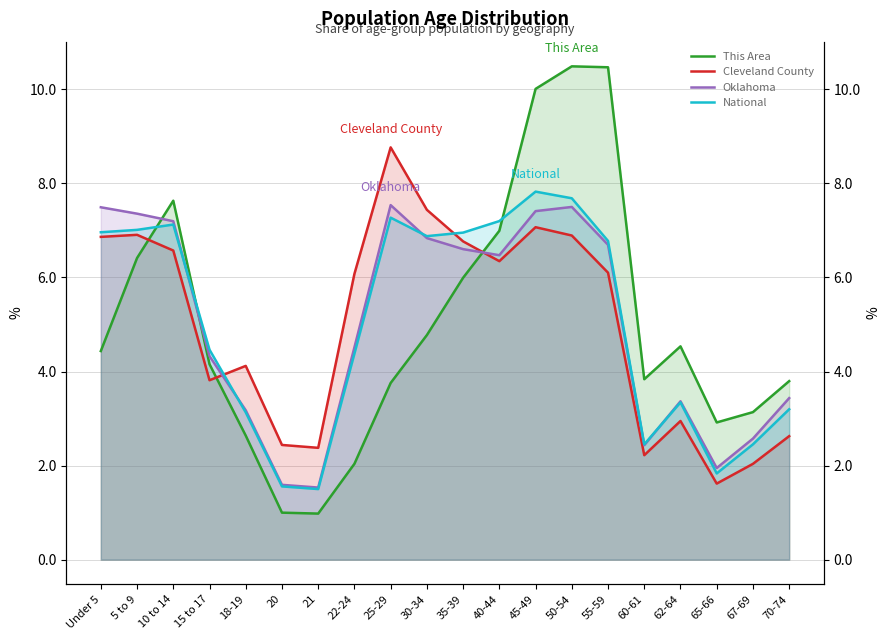

What is the label of the 10th point from the right?

35-39